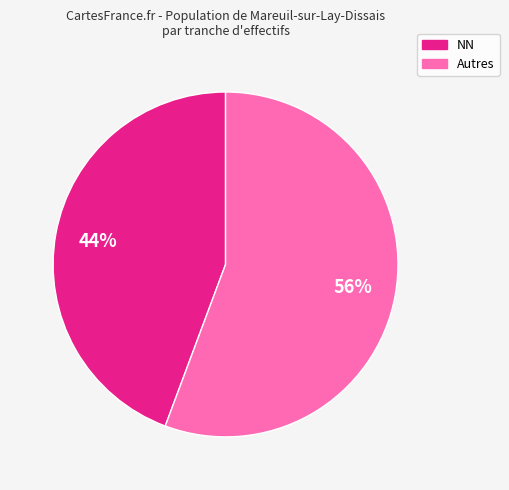

Does any single category account for the majority?

Yes